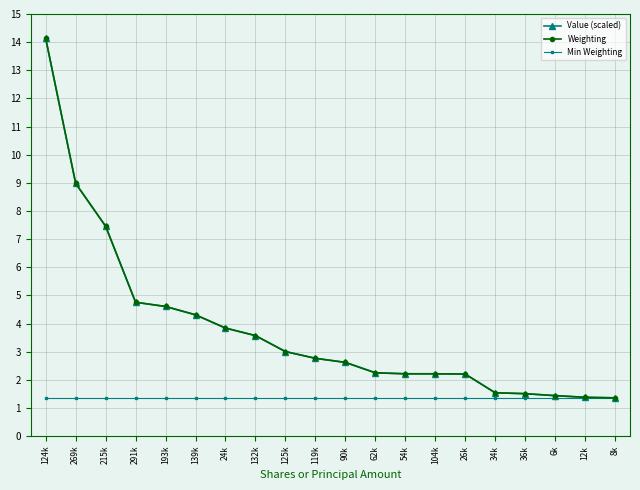

At which label does Value (scaled) first exceed 2?

124k